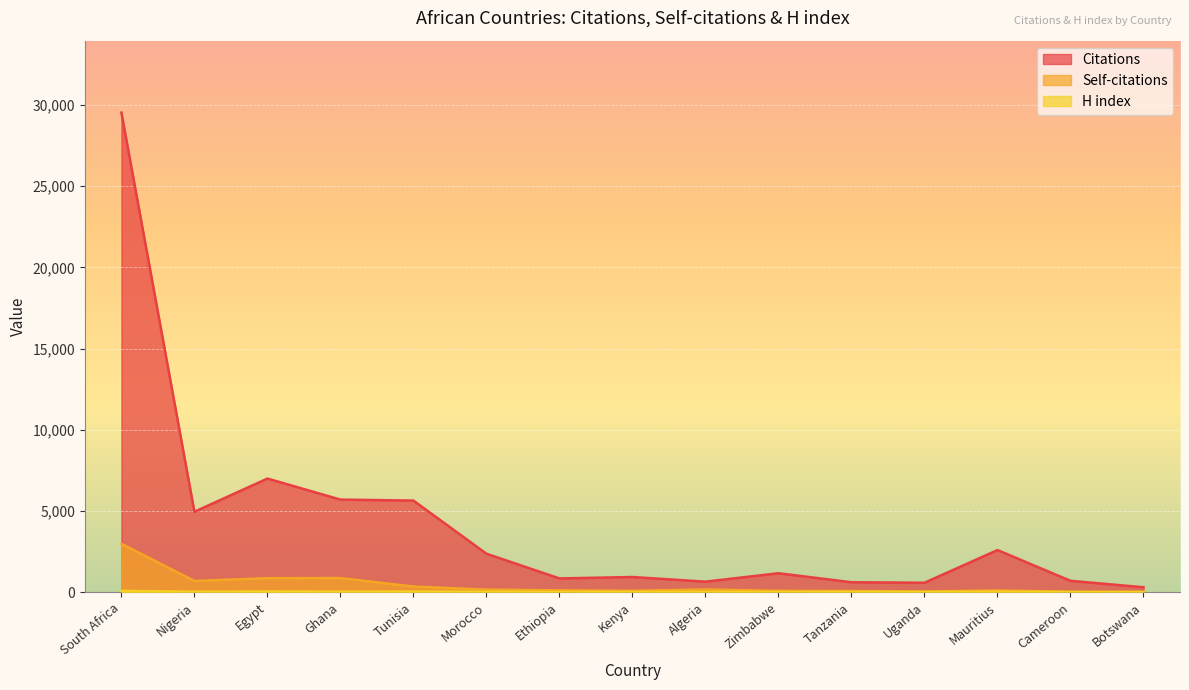

True or false: Citations and Self-citations intersect in this chart.

False